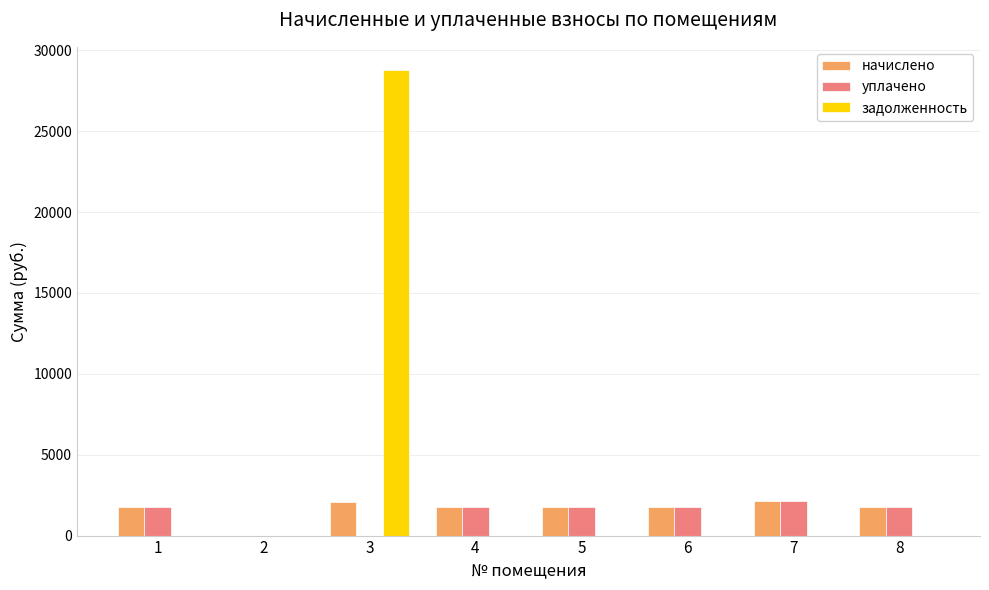

Are the bars grouped side by side (vs. stacked)?

Yes